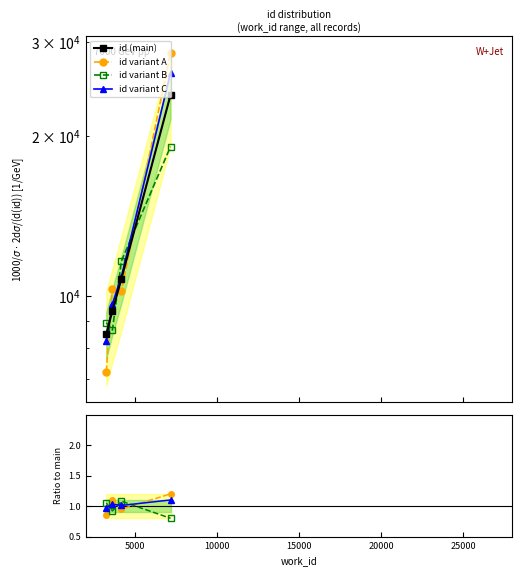

List the labels in order of value, smallest first.

3244, 3618, 4167, 7163